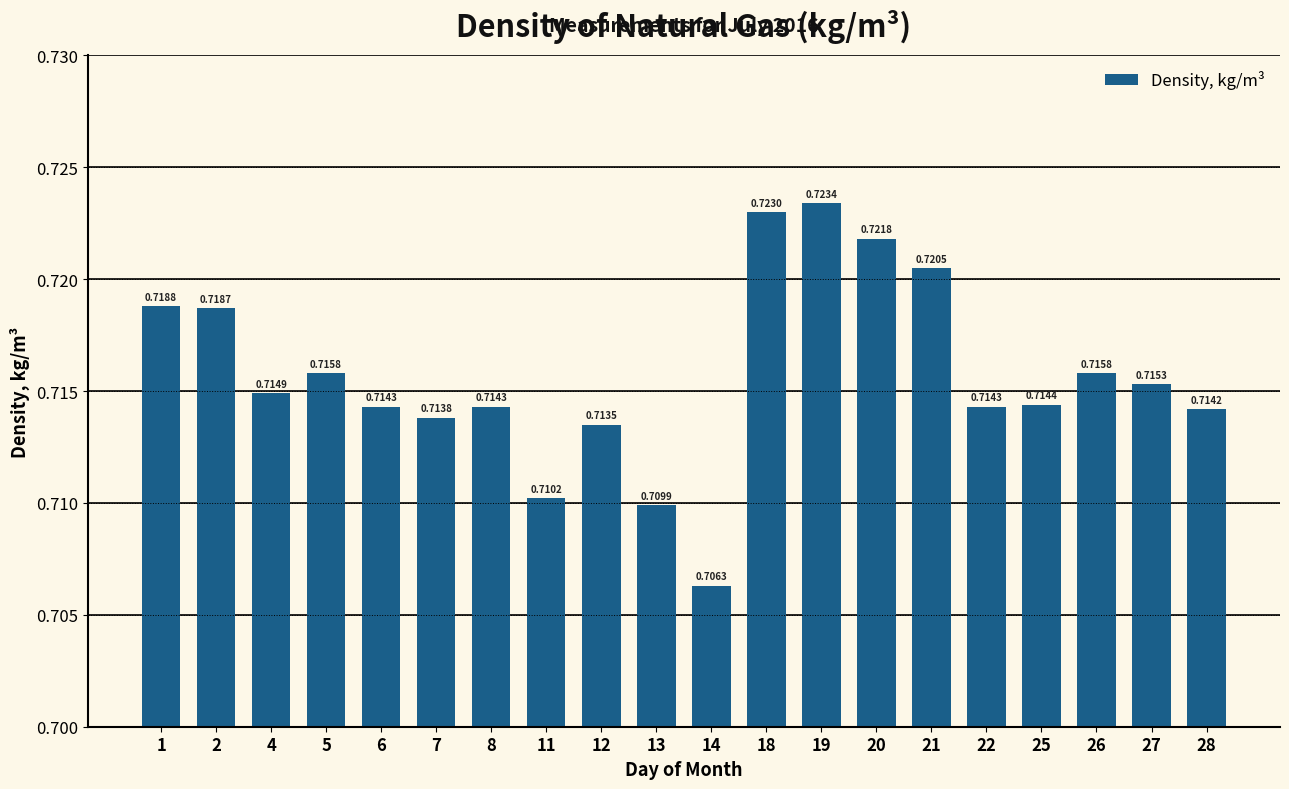

What is the sum of the values at 27 and 11?

1.4